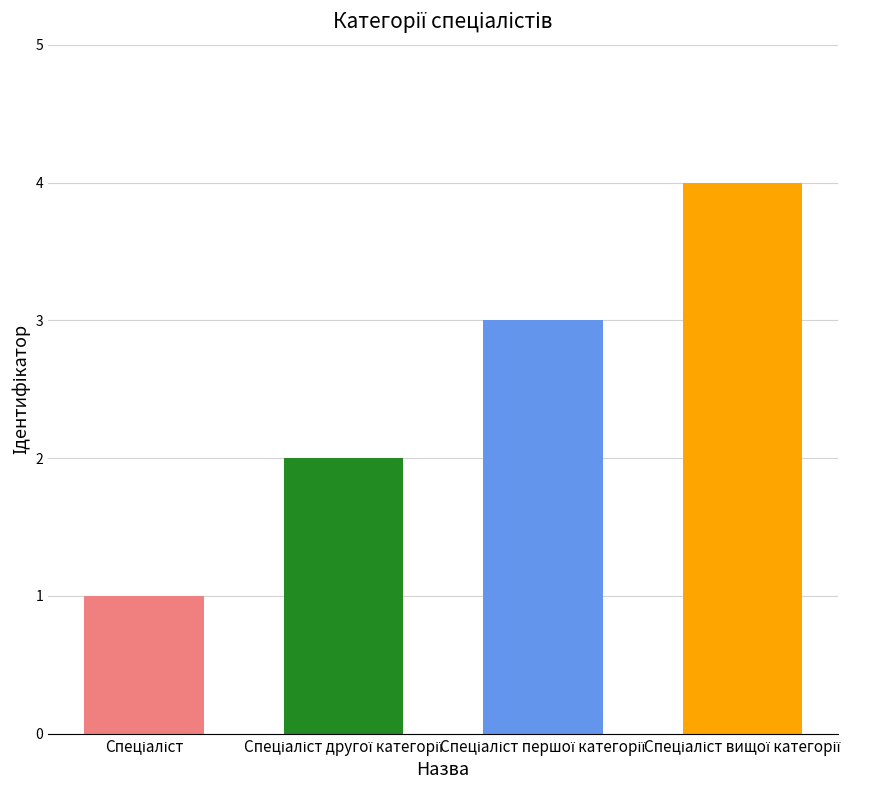

True or false: the data shows 2 at Спеціаліст другої категорії.

True